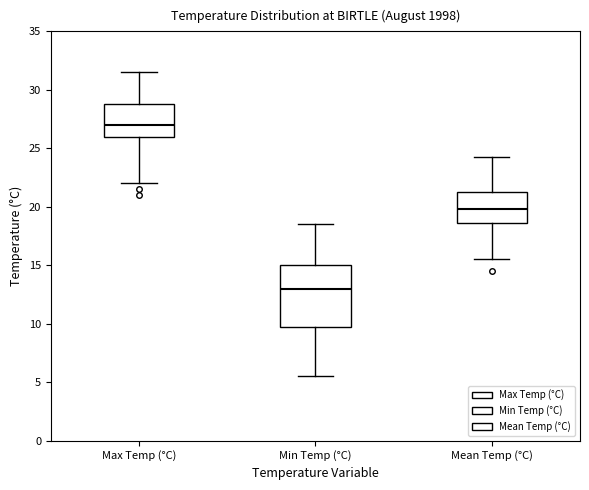

Where is the lower edge of the box for Min Temp (°C) on the y-axis? The values are not printed on the chart, so give them approximately, as read against the axis.

10.0